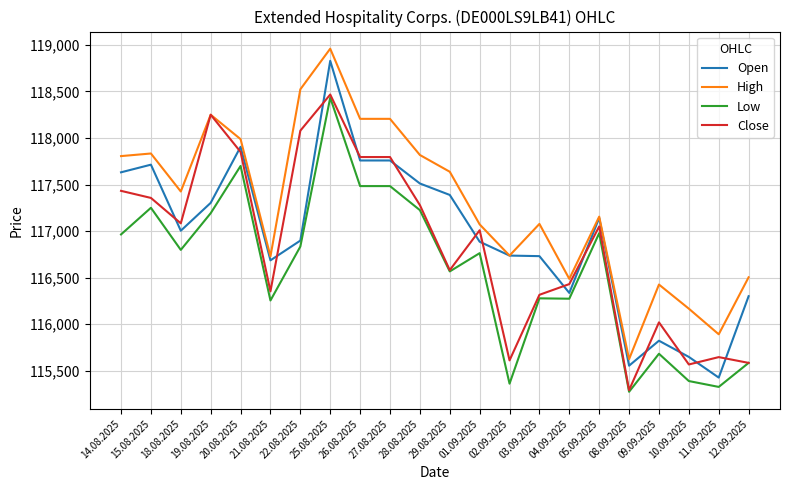

Which series has the largest total across all categories?

High